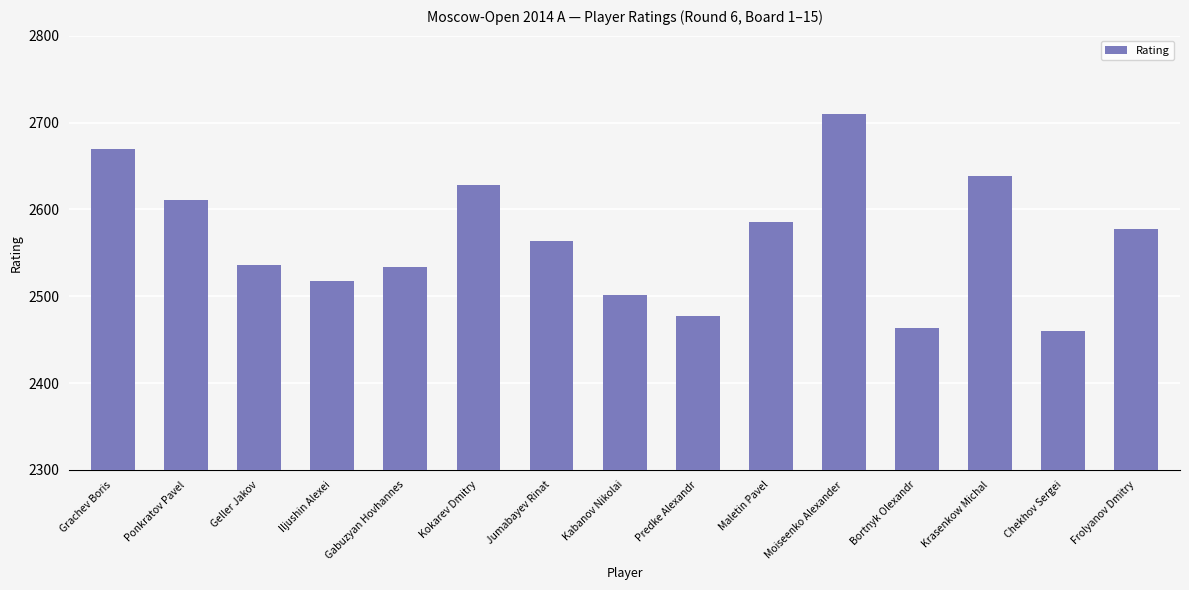

Reading right to left, transcribe all the data shown in this chart.

Frolyanov Dmitry=2577	Chekhov Sergei=2460	Krasenkow Michal=2638	Bortnyk Olexandr=2463	Moiseenko Alexander=2710	Maletin Pavel=2586	Predke Alexandr=2477	Kabanov Nikolai=2501	Jumabayev Rinat=2564	Kokarev Dmitry=2628	Gabuzyan Hovhannes=2534	Iljushin Alexei=2518	Geller Jakov=2536	Ponkratov Pavel=2611	Grachev Boris=2669